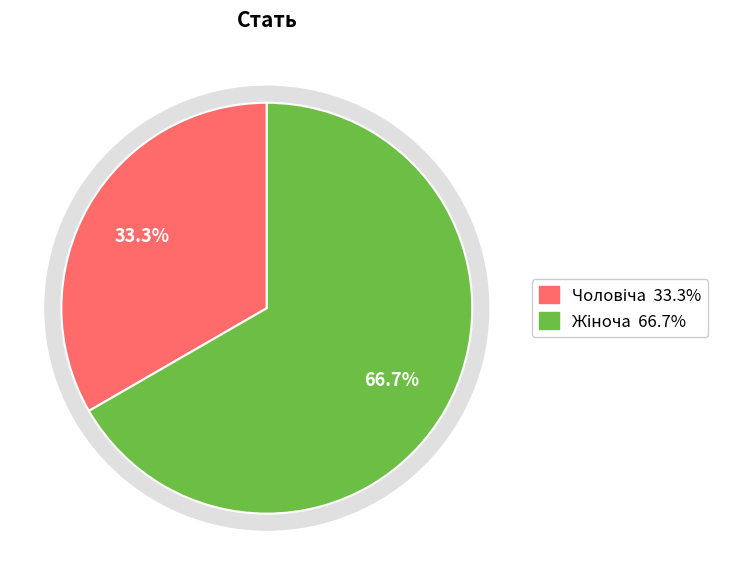

The Жіноча slice represents 59% of the pie. True or false?

False